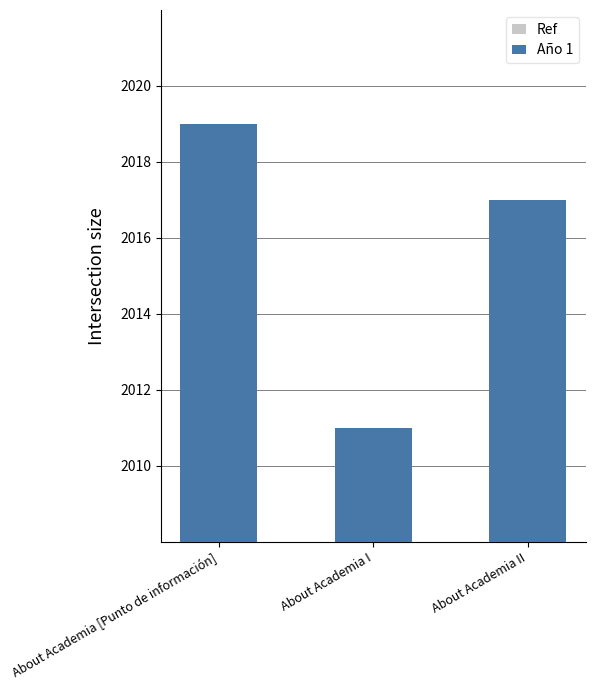

Which category has the highest value in the Año 1 series?

About Academia [Punto de información]